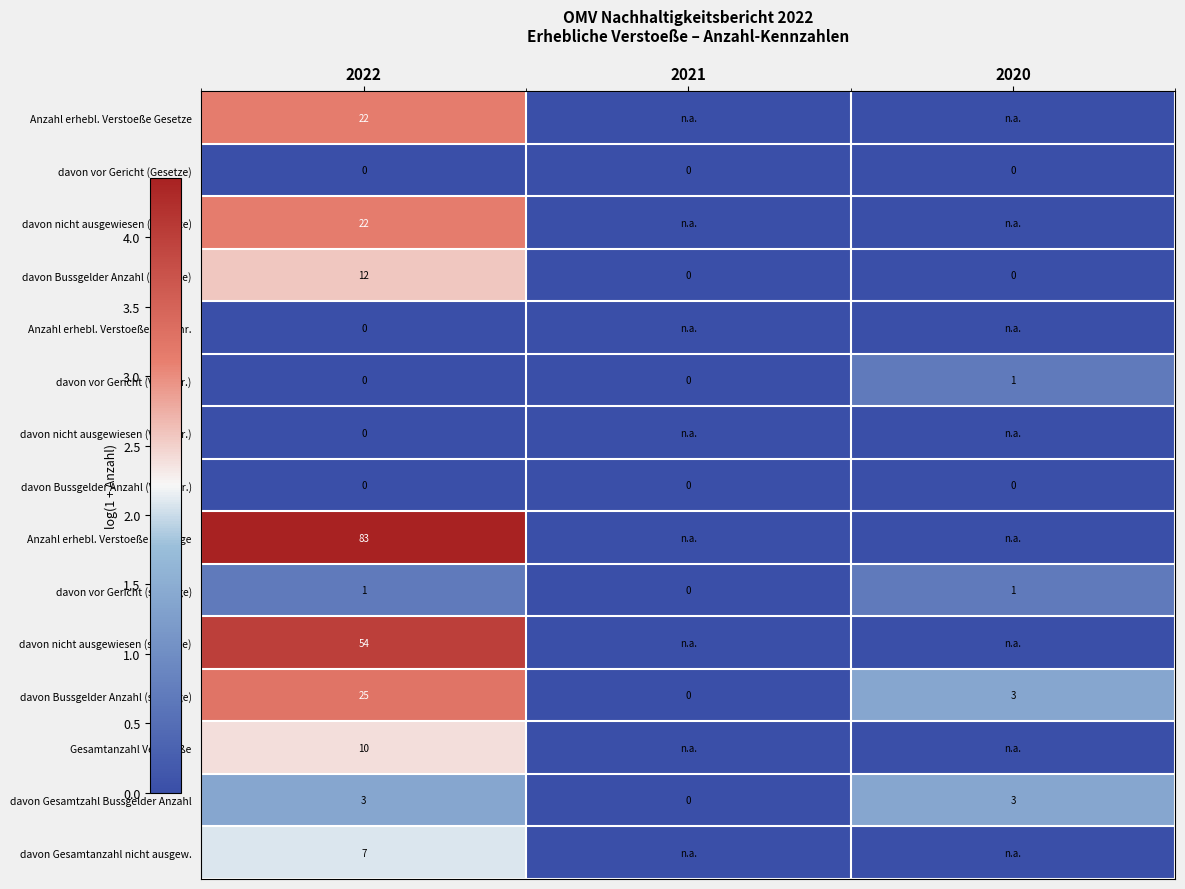

What is the total value across all series at 2022?

239